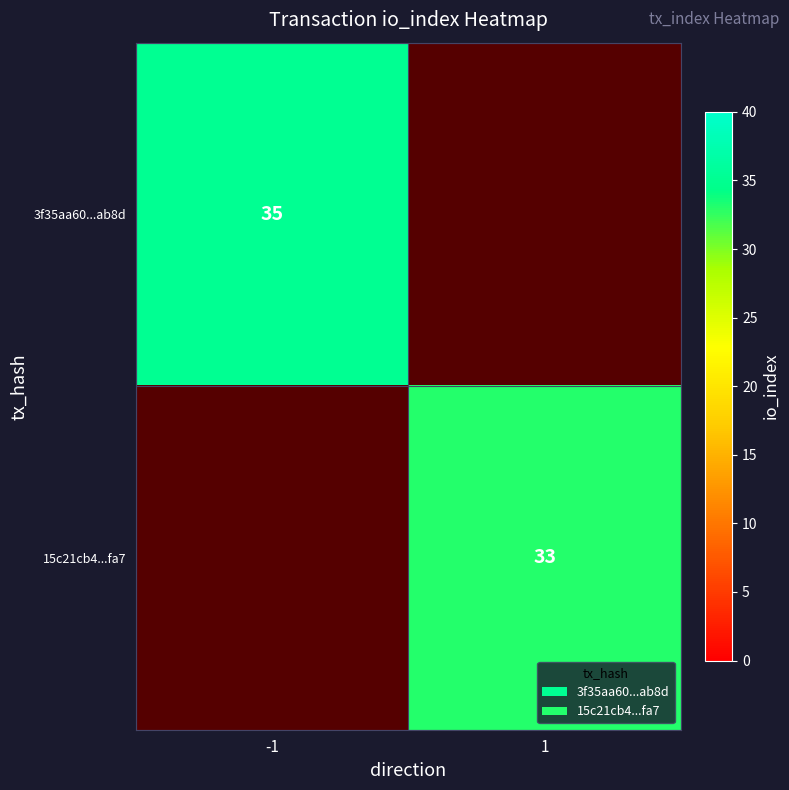

The value of 3f35aa60...ab8d at -1 is 19. True or false?

False